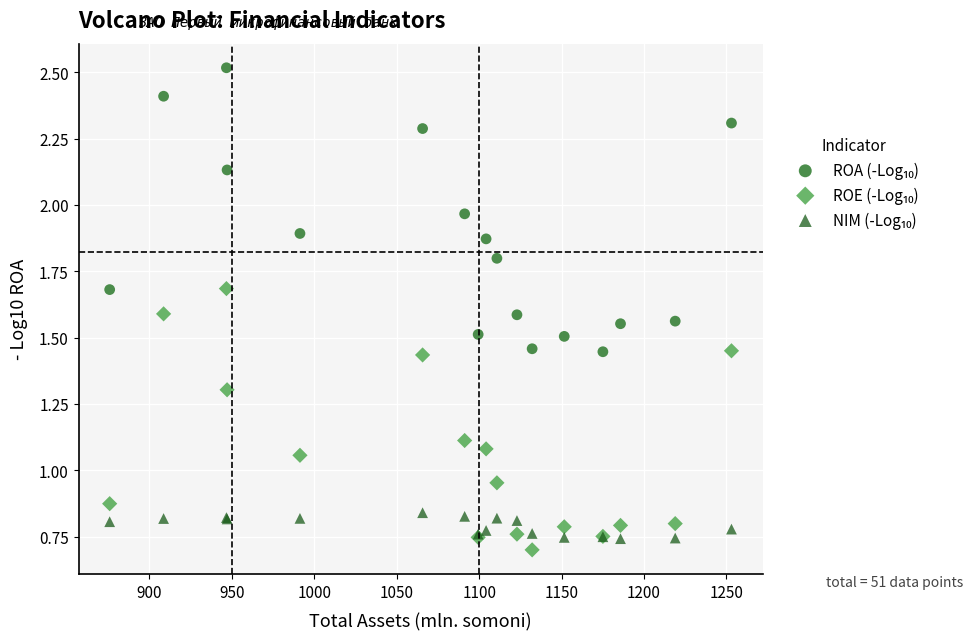

What is the X range (max minus min) for the scatter plot?

377.2